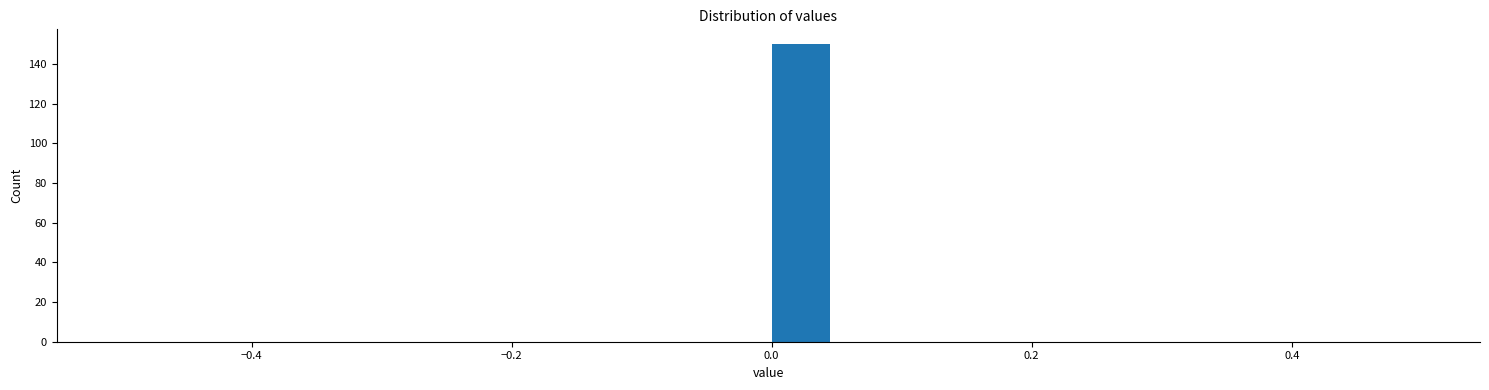

Around what value on the x-axis is the tallest bar? Give the approximate position of its centre, as read against the axis.

0.02